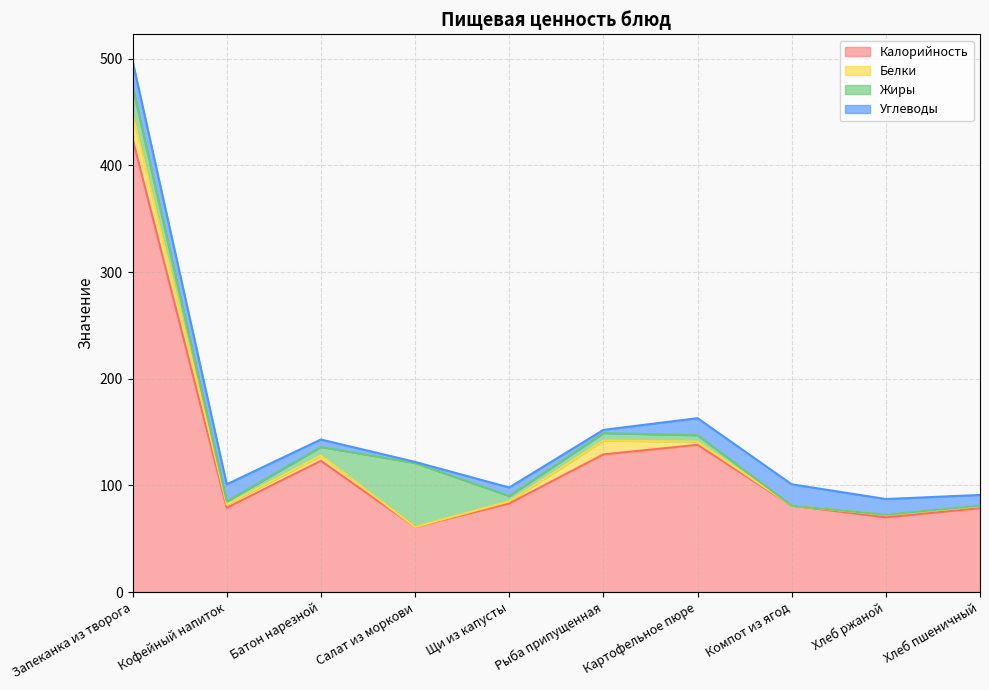

In Углеводы, how many points are lower than both neighbors (excluding endpoints)?

2